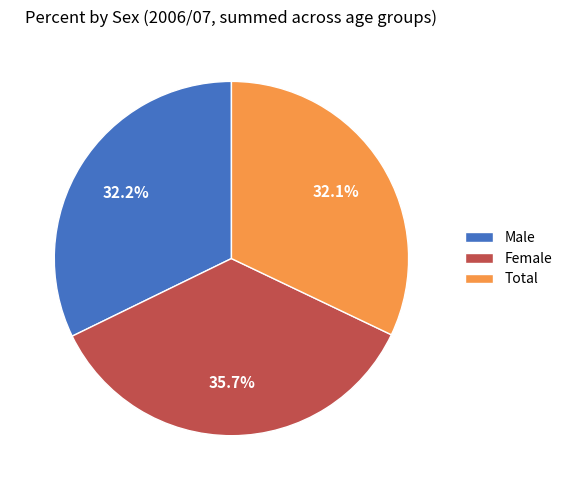

Does Total represent more than half of the total?

No